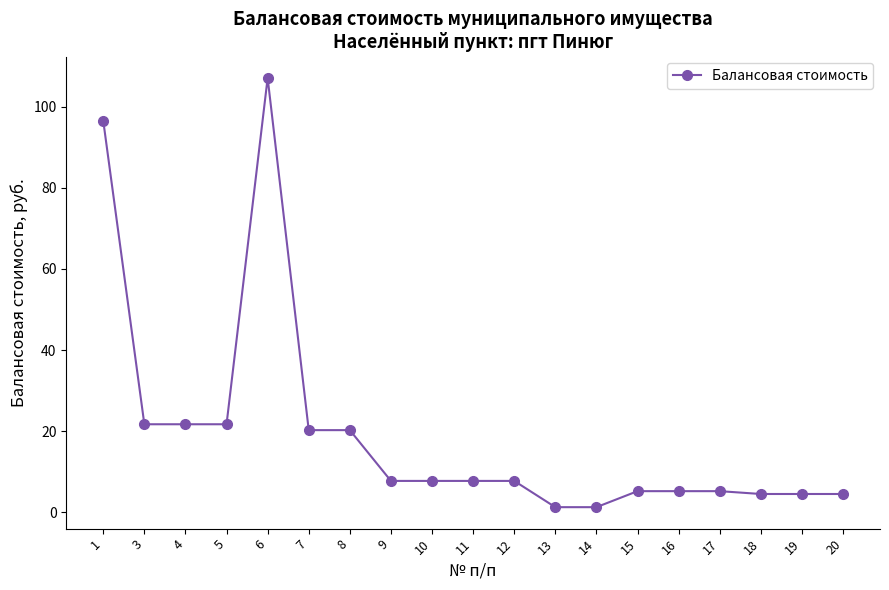

At which label does the data first exceed 7?

1